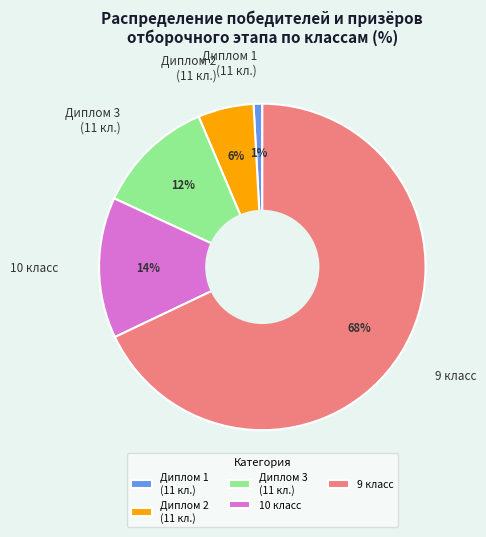

Which has a higher value, 10 класс or Диплом 2 (11 кл.)?

10 класс